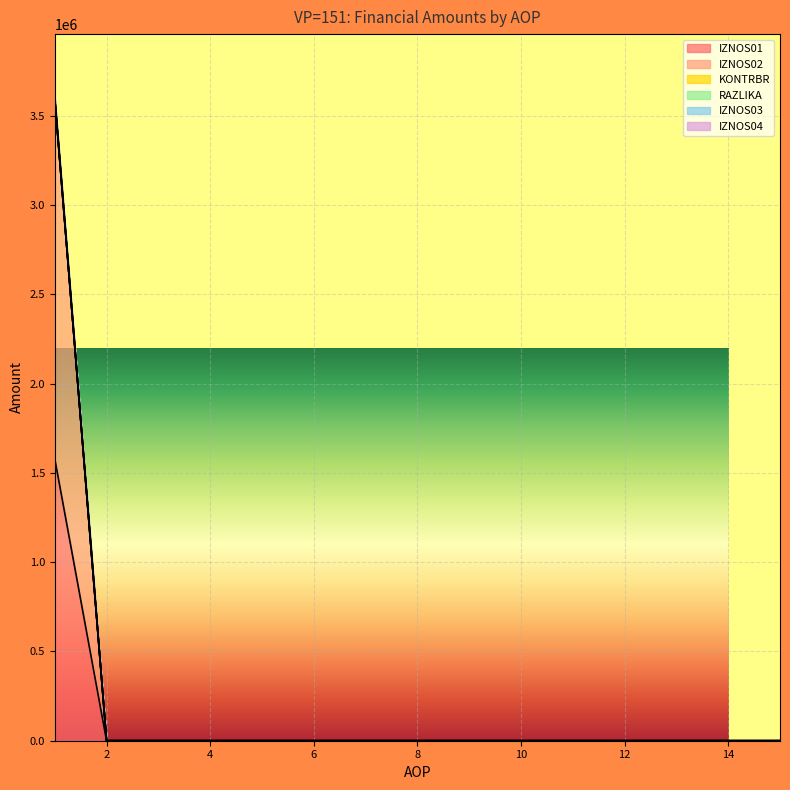

How many lines are shown in the chart?

6